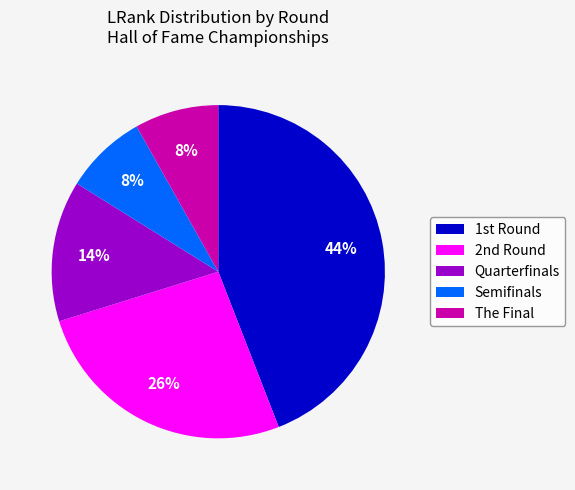

To the nearest percent, what is the average slice percentage?

20%